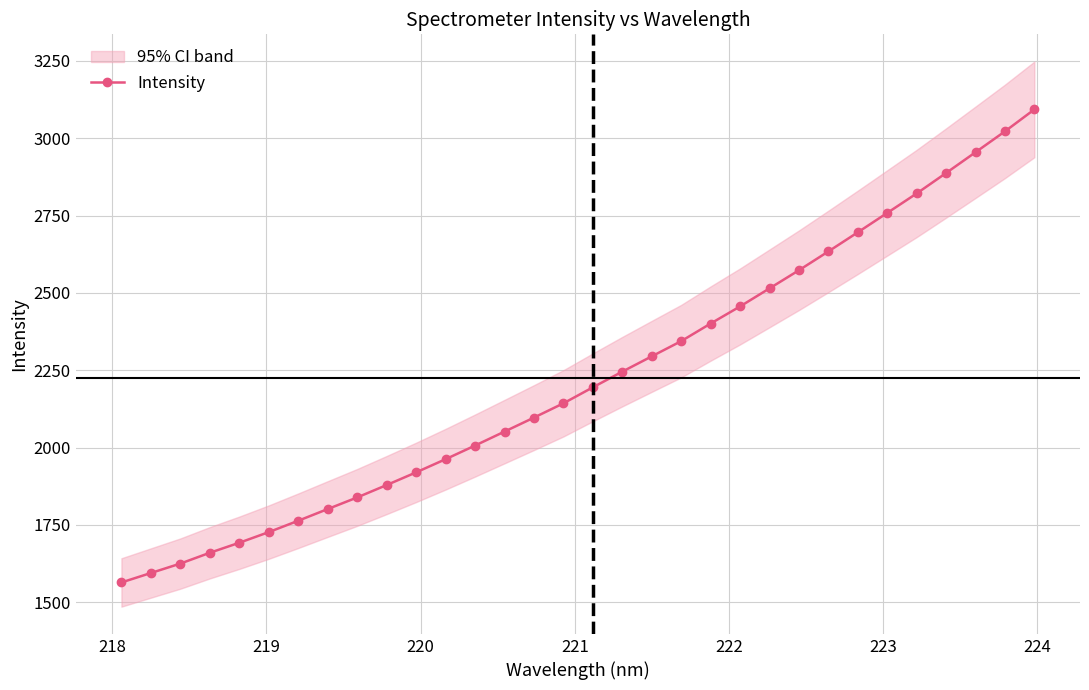

True or false: the data has more than 0 interior local peaks.

False